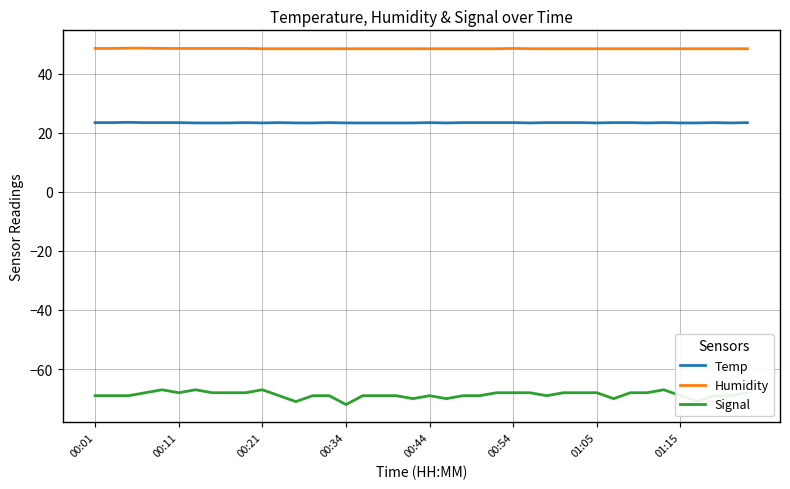

Does the chart display data point markers on the line(s)?

No